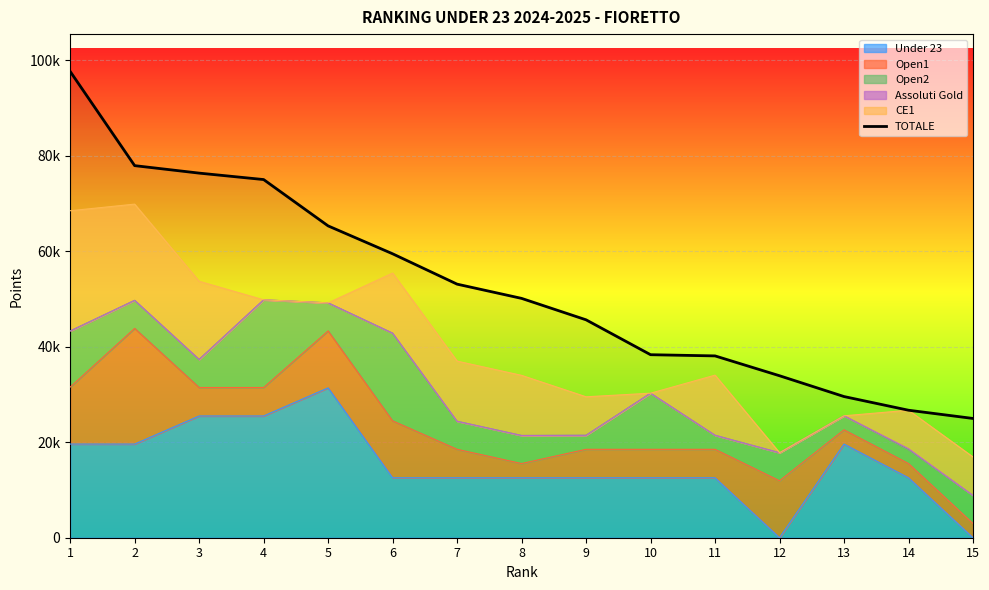

List the labels in order of value, largest first.

1, 2, 3, 4, 5, 6, 7, 8, 9, 10, 11, 12, 13, 14, 15